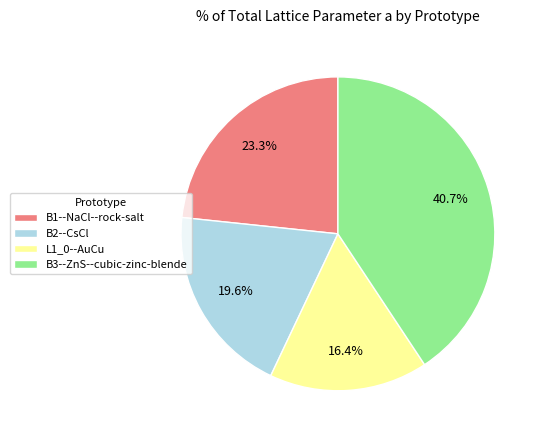

Between B1--NaCl--rock-salt and L1_0--AuCu, which is larger?

B1--NaCl--rock-salt